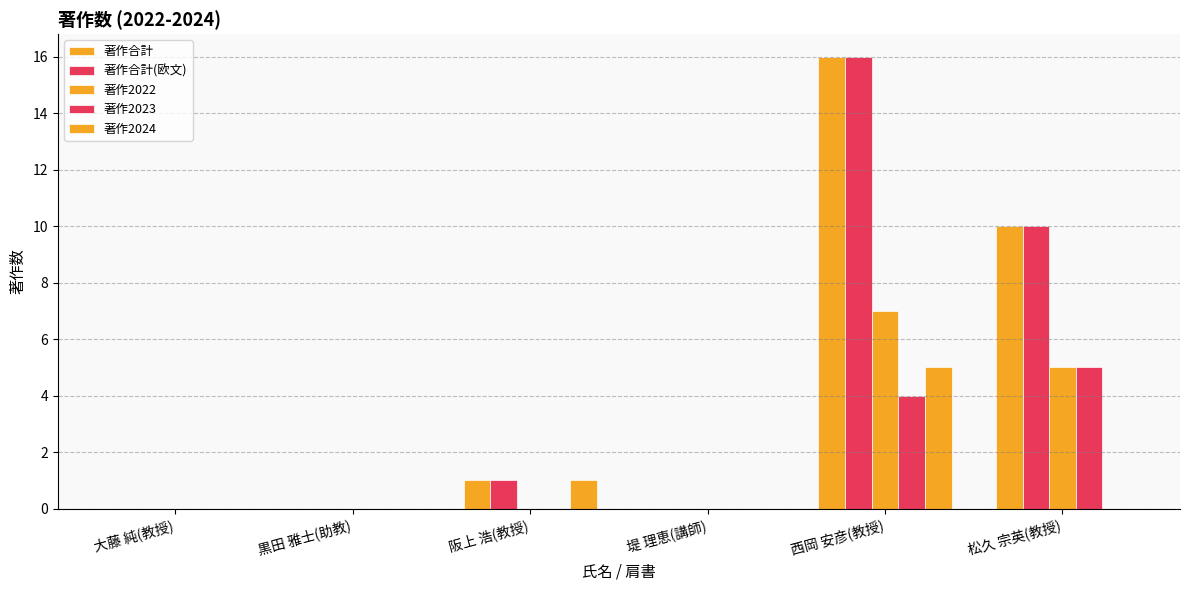

What is the total value across all series at 西岡 安彦(教授)?

48